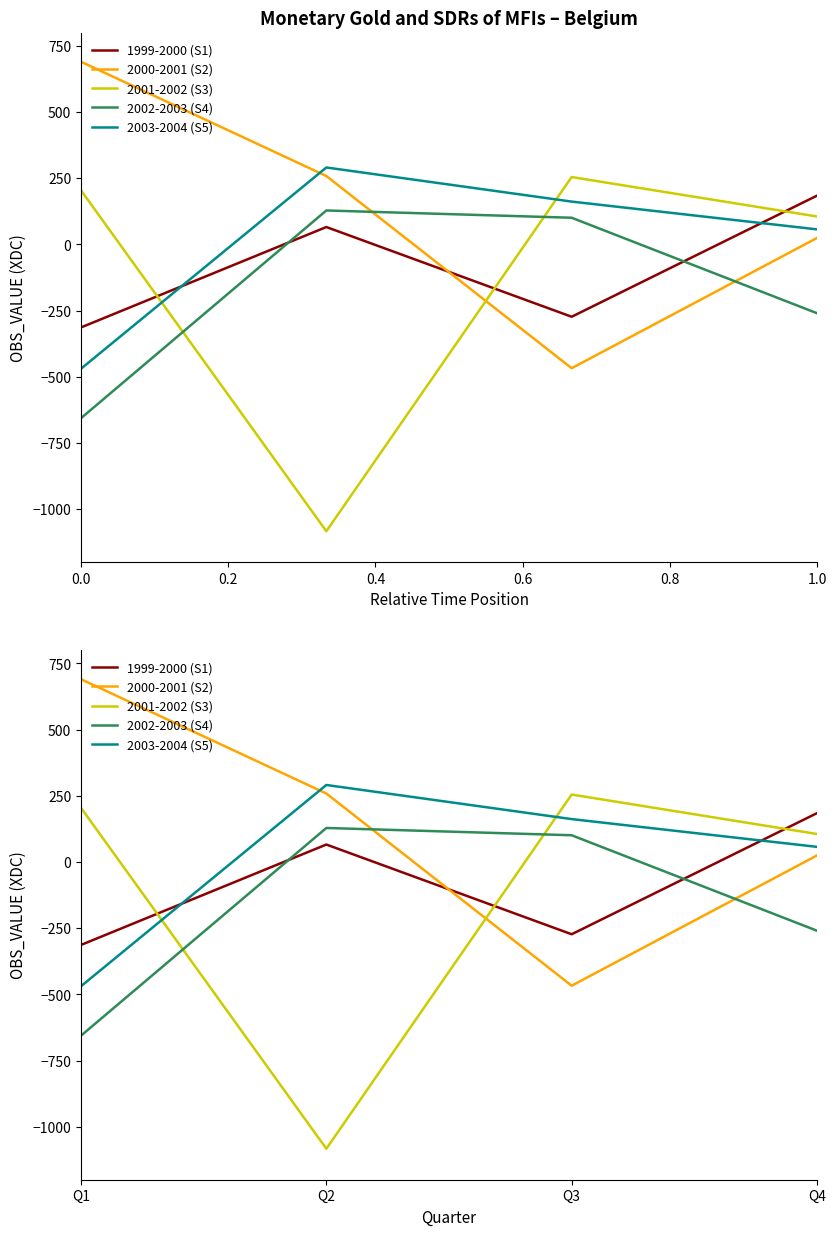

What is the average value of the 1999-2000 (S1) series?

-83.9